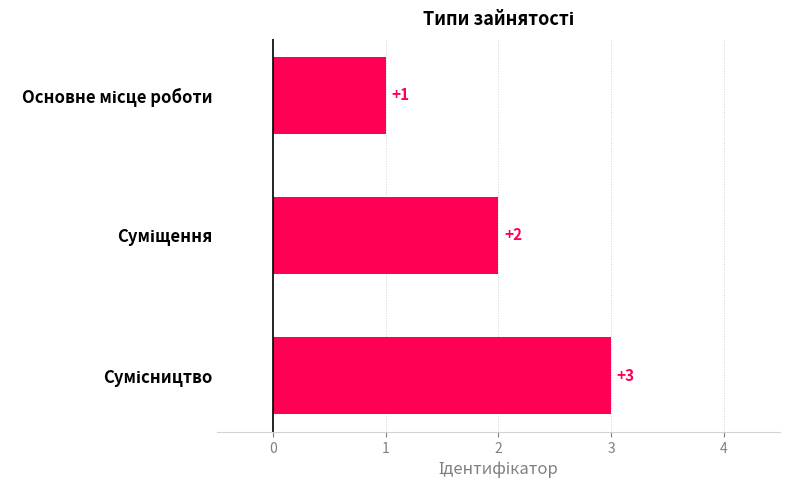

What is the minimum value shown in the chart?

1